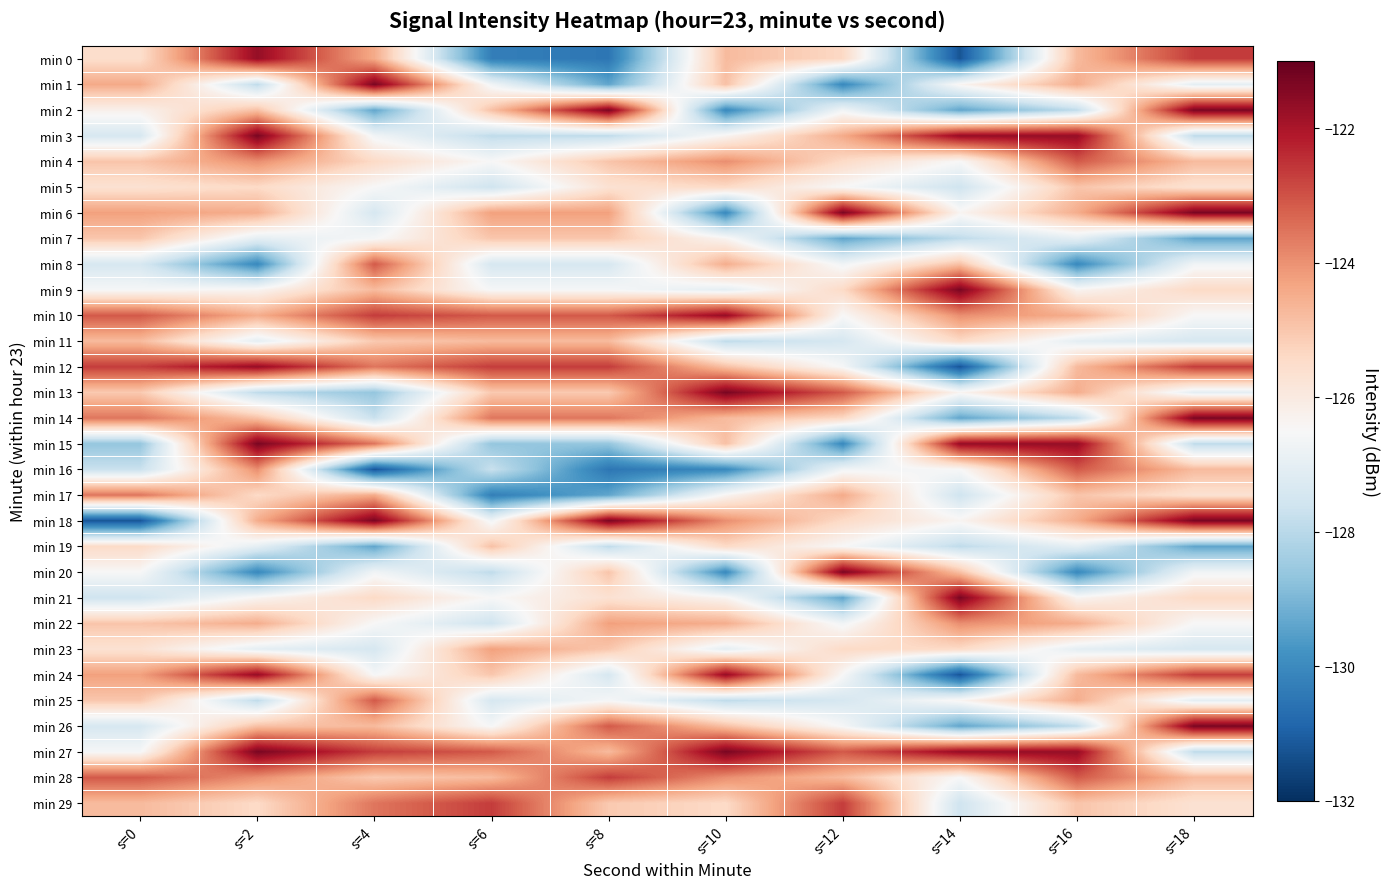

Reading left to right, what are all the values shown in this chart?

min 0: s=0=-125.5	s=2=-121.7	s=4=-124.4	s=6=-130.3	s=8=-130.5	s=10=-124.8	s=12=-125.4	s=14=-131.2	s=16=-124.8	s=18=-122.7
min 1: s=0=-124.4	s=2=-127.9	s=4=-121.3	s=6=-126.7	s=8=-129.4	s=10=-124.9	s=12=-130.0	s=14=-126.4	s=16=-124.5	s=18=-127.0
min 2: s=0=-126.2	s=2=-124.9	s=4=-129.4	s=6=-124.9	s=8=-121.3	s=10=-130.0	s=12=-126.7	s=14=-129.4	s=16=-127.9	s=18=-121.3
min 3: s=0=-127.4	s=2=-121.3	s=4=-126.7	s=6=-127.9	s=8=-127.9	s=10=-126.4	s=12=-124.4	s=14=-121.7	s=16=-121.7	s=18=-127.9
min 4: s=0=-125.0	s=2=-124.0	s=4=-125.4	s=6=-126.5	s=8=-125.0	s=10=-124.0	s=12=-125.4	s=14=-126.5	s=16=-123.1	s=18=-124.8
min 5: s=0=-125.7	s=2=-125.4	s=4=-126.5	s=6=-127.6	s=8=-125.7	s=10=-125.4	s=12=-126.5	s=14=-127.6	s=16=-125.0	s=18=-125.7
min 6: s=0=-124.2	s=2=-124.5	s=4=-127.4	s=6=-124.2	s=8=-124.2	s=10=-130.0	s=12=-121.3	s=14=-126.4	s=16=-124.5	s=18=-121.3
min 7: s=0=-125.0	s=2=-127.0	s=4=-126.6	s=6=-125.0	s=8=-125.0	s=10=-126.4	s=12=-129.4	s=14=-127.9	s=16=-127.0	s=18=-129.4
min 8: s=0=-127.4	s=2=-130.0	s=4=-123.1	s=6=-127.4	s=8=-127.4	s=10=-124.5	s=12=-126.7	s=14=-124.9	s=16=-130.0	s=18=-126.7
min 9: s=0=-126.6	s=2=-126.4	s=4=-124.8	s=6=-126.6	s=8=-126.6	s=10=-127.0	s=12=-125.4	s=14=-121.3	s=16=-126.4	s=18=-125.4
min 10: s=0=-123.1	s=2=-124.5	s=4=-122.7	s=6=-123.1	s=8=-123.1	s=10=-121.7	s=12=-126.5	s=14=-124.0	s=16=-124.5	s=18=-126.5
min 11: s=0=-124.8	s=2=-127.0	s=4=-125.1	s=6=-124.8	s=8=-124.8	s=10=-127.9	s=12=-127.4	s=14=-125.4	s=16=-127.0	s=18=-127.4
min 12: s=0=-122.7	s=2=-121.7	s=4=-123.6	s=6=-122.7	s=8=-122.7	s=10=-124.9	s=12=-126.6	s=14=-131.2	s=16=-124.8	s=18=-122.7
min 13: s=0=-125.1	s=2=-127.9	s=4=-128.6	s=6=-125.1	s=8=-125.1	s=10=-121.3	s=12=-123.1	s=14=-126.4	s=16=-124.5	s=18=-127.0
min 14: s=0=-123.6	s=2=-124.9	s=4=-127.7	s=6=-123.6	s=8=-123.6	s=10=-124.8	s=12=-125.4	s=14=-129.4	s=16=-127.9	s=18=-121.3
min 15: s=0=-128.6	s=2=-121.3	s=4=-123.6	s=6=-128.6	s=8=-128.6	s=10=-124.9	s=12=-130.0	s=14=-121.7	s=16=-121.7	s=18=-127.9
min 16: s=0=-127.7	s=2=-124.0	s=4=-131.2	s=6=-127.7	s=8=-130.5	s=10=-130.0	s=12=-126.7	s=14=-126.5	s=16=-123.1	s=18=-124.8
min 17: s=0=-123.6	s=2=-125.4	s=4=-124.4	s=6=-130.3	s=8=-129.4	s=10=-126.4	s=12=-124.4	s=14=-127.6	s=16=-125.0	s=18=-125.7
min 18: s=0=-131.2	s=2=-124.5	s=4=-121.3	s=6=-126.7	s=8=-121.3	s=10=-124.0	s=12=-125.4	s=14=-126.4	s=16=-124.5	s=18=-121.3
min 19: s=0=-125.4	s=2=-127.0	s=4=-129.4	s=6=-124.9	s=8=-127.9	s=10=-125.4	s=12=-126.5	s=14=-127.9	s=16=-127.0	s=18=-129.4
min 20: s=0=-126.5	s=2=-130.0	s=4=-126.7	s=6=-127.9	s=8=-125.0	s=10=-130.0	s=12=-121.3	s=14=-124.9	s=16=-130.0	s=18=-126.7
min 21: s=0=-127.6	s=2=-126.4	s=4=-125.4	s=6=-126.5	s=8=-125.7	s=10=-126.4	s=12=-129.4	s=14=-121.3	s=16=-126.4	s=18=-125.4
min 22: s=0=-125.0	s=2=-124.5	s=4=-126.5	s=6=-127.6	s=8=-124.2	s=10=-124.5	s=12=-126.7	s=14=-124.0	s=16=-124.5	s=18=-126.5
min 23: s=0=-125.7	s=2=-127.0	s=4=-127.4	s=6=-124.2	s=8=-125.0	s=10=-127.0	s=12=-125.4	s=14=-125.4	s=16=-127.0	s=18=-127.4
min 24: s=0=-124.2	s=2=-121.7	s=4=-126.6	s=6=-125.0	s=8=-127.4	s=10=-121.7	s=12=-126.5	s=14=-131.2	s=16=-124.8	s=18=-122.7
min 25: s=0=-125.0	s=2=-127.9	s=4=-123.1	s=6=-127.4	s=8=-126.6	s=10=-127.9	s=12=-127.4	s=14=-126.4	s=16=-124.5	s=18=-127.0
min 26: s=0=-127.4	s=2=-124.9	s=4=-124.8	s=6=-126.6	s=8=-123.1	s=10=-124.9	s=12=-126.6	s=14=-129.4	s=16=-127.9	s=18=-121.3
min 27: s=0=-126.6	s=2=-121.3	s=4=-122.7	s=6=-123.1	s=8=-124.8	s=10=-121.3	s=12=-123.1	s=14=-121.7	s=16=-121.7	s=18=-127.9
min 28: s=0=-123.1	s=2=-124.0	s=4=-125.1	s=6=-124.8	s=8=-122.7	s=10=-124.0	s=12=-124.8	s=14=-126.5	s=16=-123.1	s=18=-124.8
min 29: s=0=-124.8	s=2=-125.4	s=4=-123.6	s=6=-122.7	s=8=-125.1	s=10=-125.4	s=12=-122.7	s=14=-127.6	s=16=-125.0	s=18=-125.7